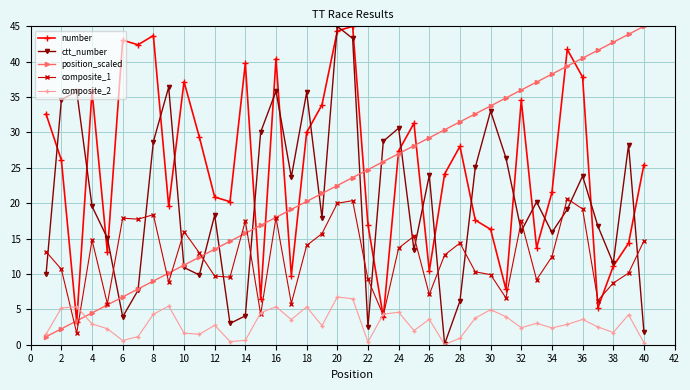

What are all the series names shown in the legend?

number, ctt_number, position_scaled, composite_1, composite_2